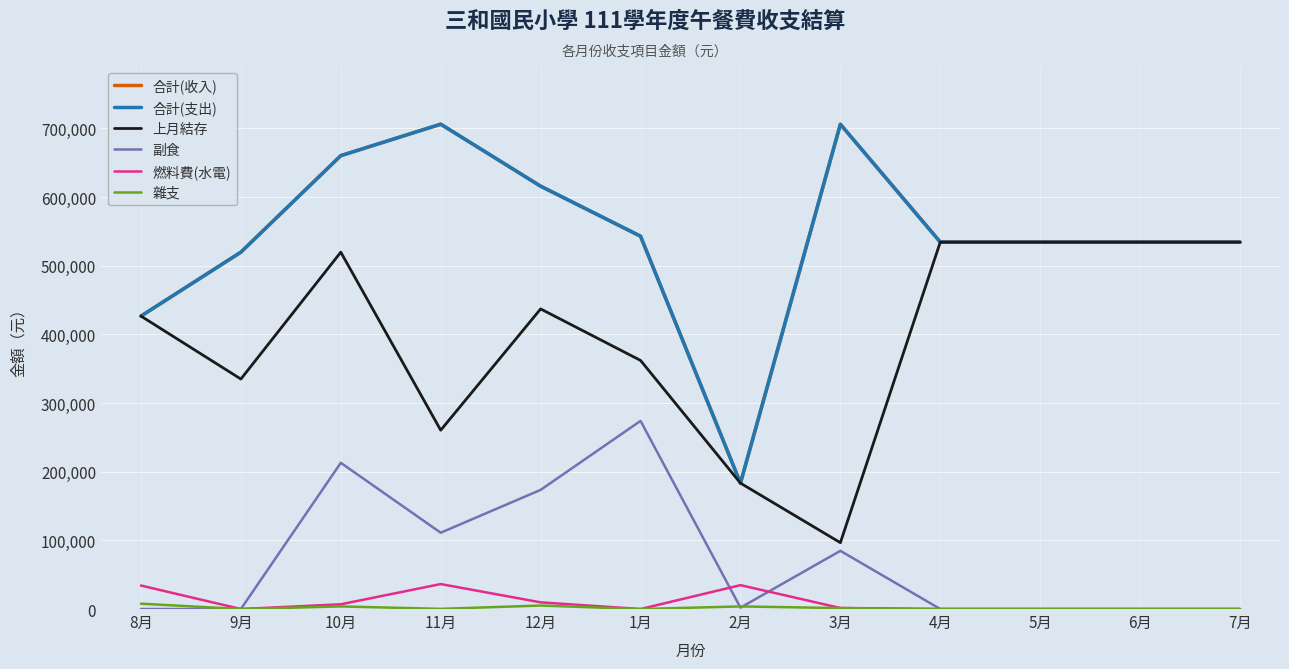

Reading left to right, transcribe all the data shown in this chart.

合計(收入): 426696	519806	660401	706243	615922	543050	183391	706161	534446	534446	534446	534446
合計(支出): 426696	519806	660401	706243	615922	543050	183391	706161	534446	534446	534446	534446
上月結存: 426696	335008	519806	260489	437144	362140	183391	96626	534446	534446	534446	534446
副食: 0	0	212992	111163	173565	274021	2020	84771	0	0	0	0
燃料費(水電): 34222	0	6909	36366	9730	0	34784	1510	0	0	0	0
雜支: 7776	0	3780	270	5059	0	3793	1360	0	0	0	0